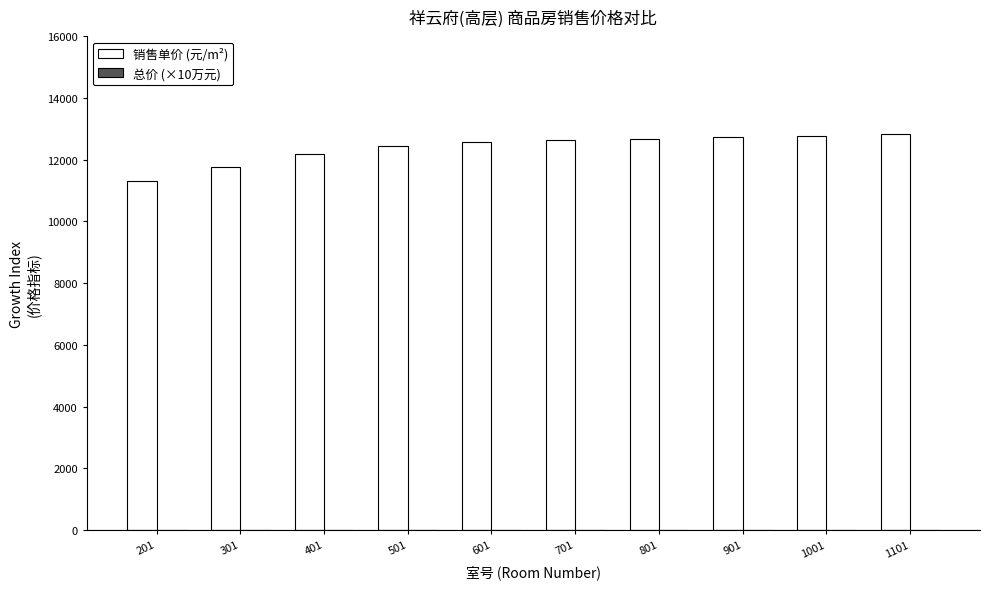

How many data points does each series have?

10